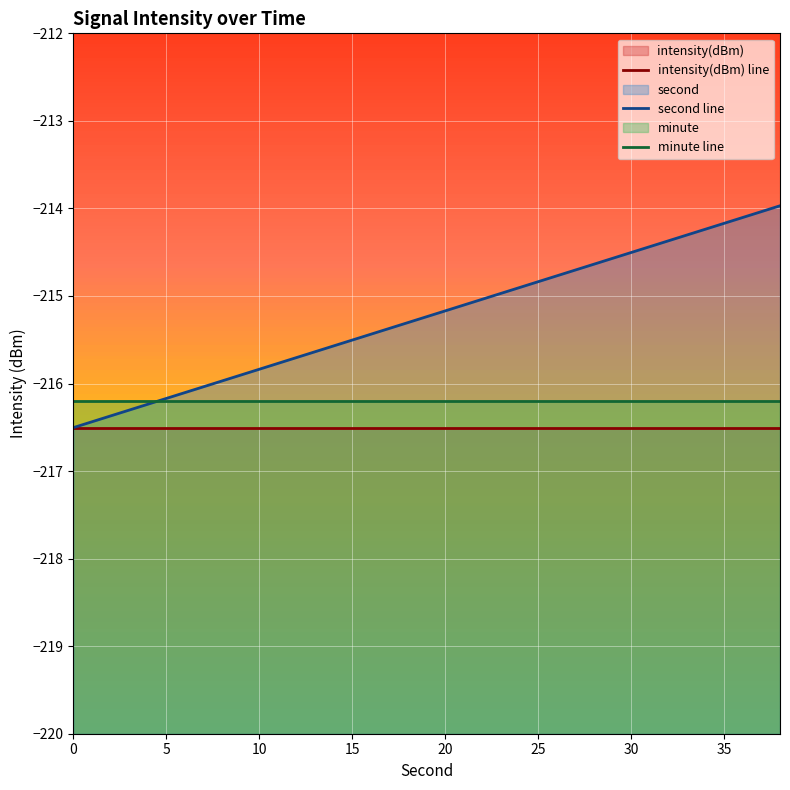

True or false: intensity(dBm) line and second line cross at least once.

False